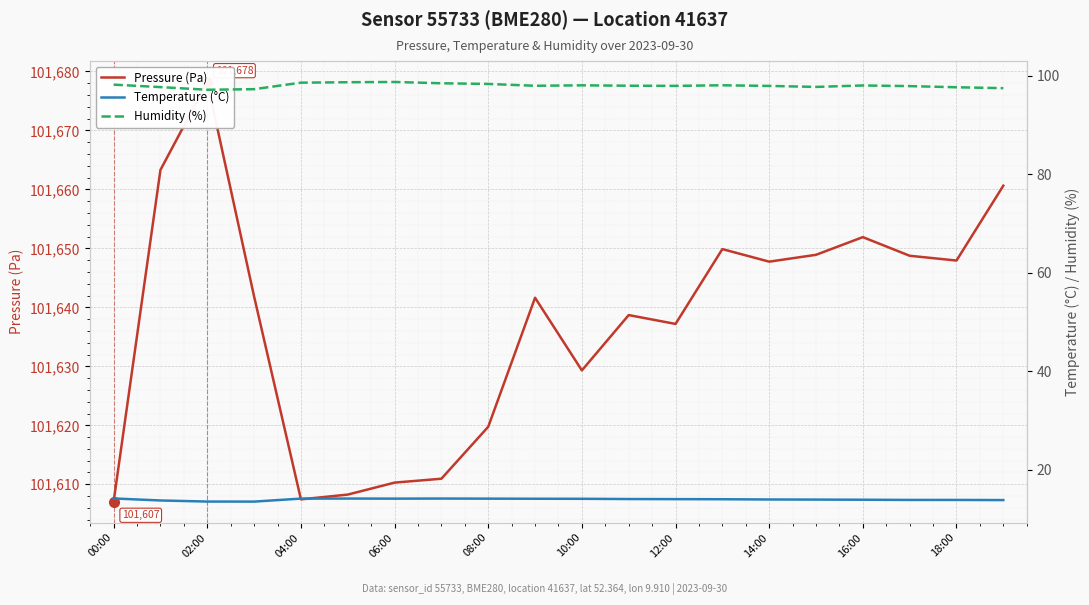

Which has a higher value, 12:00 or 18:00?

18:00